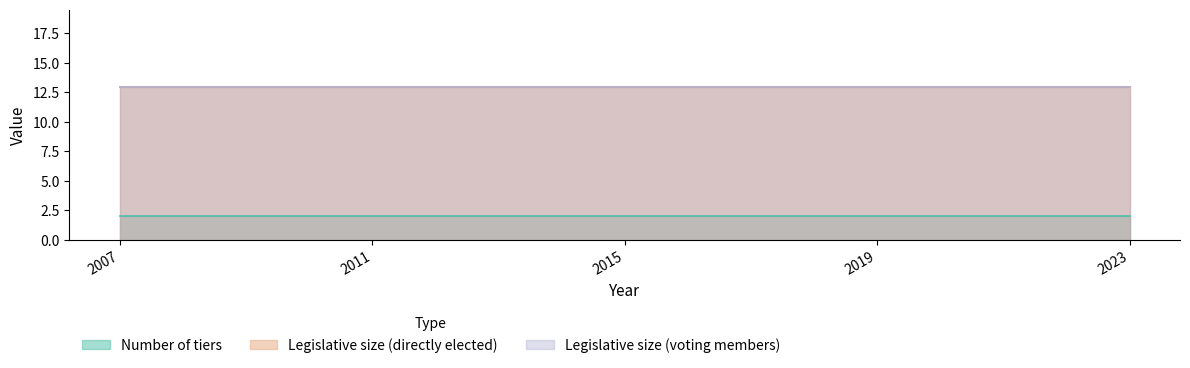

Reading left to right, what are all the values shown in this chart?

Number of tiers: 2007=2	2011=2	2015=2	2019=2	2023=2
Legislative size (directly elected): 2007=13	2011=13	2015=13	2019=13	2023=13
Legislative size (voting members): 2007=13	2011=13	2015=13	2019=13	2023=13